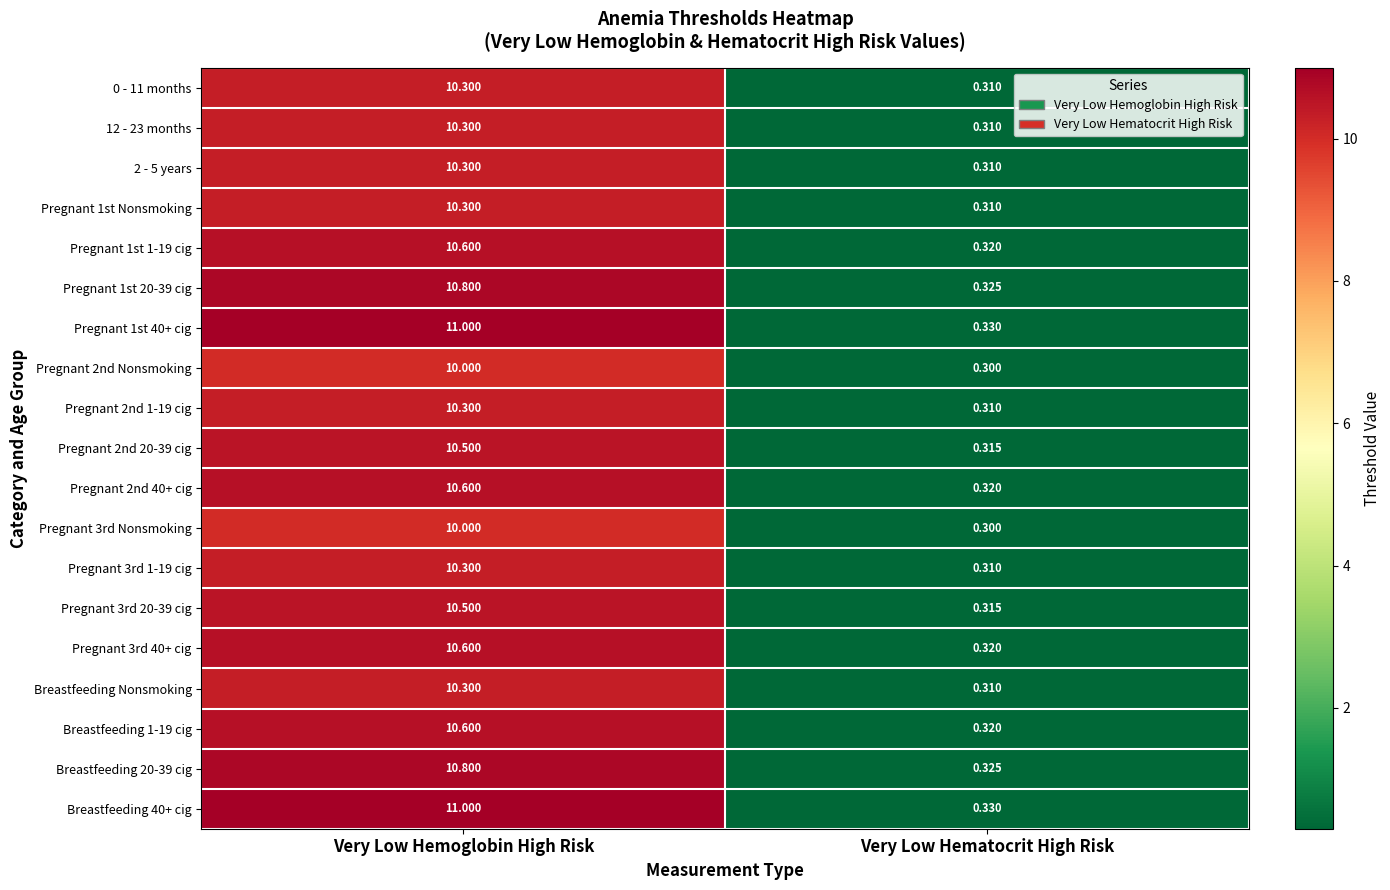

Which category has the highest value in the Pregnant 1st Nonsmoking series?

Very Low Hemoglobin High Risk